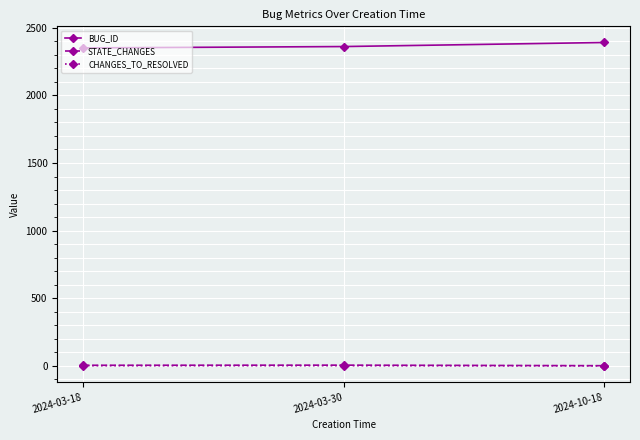

What is the label of the 1st point from the right?

2024-10-18